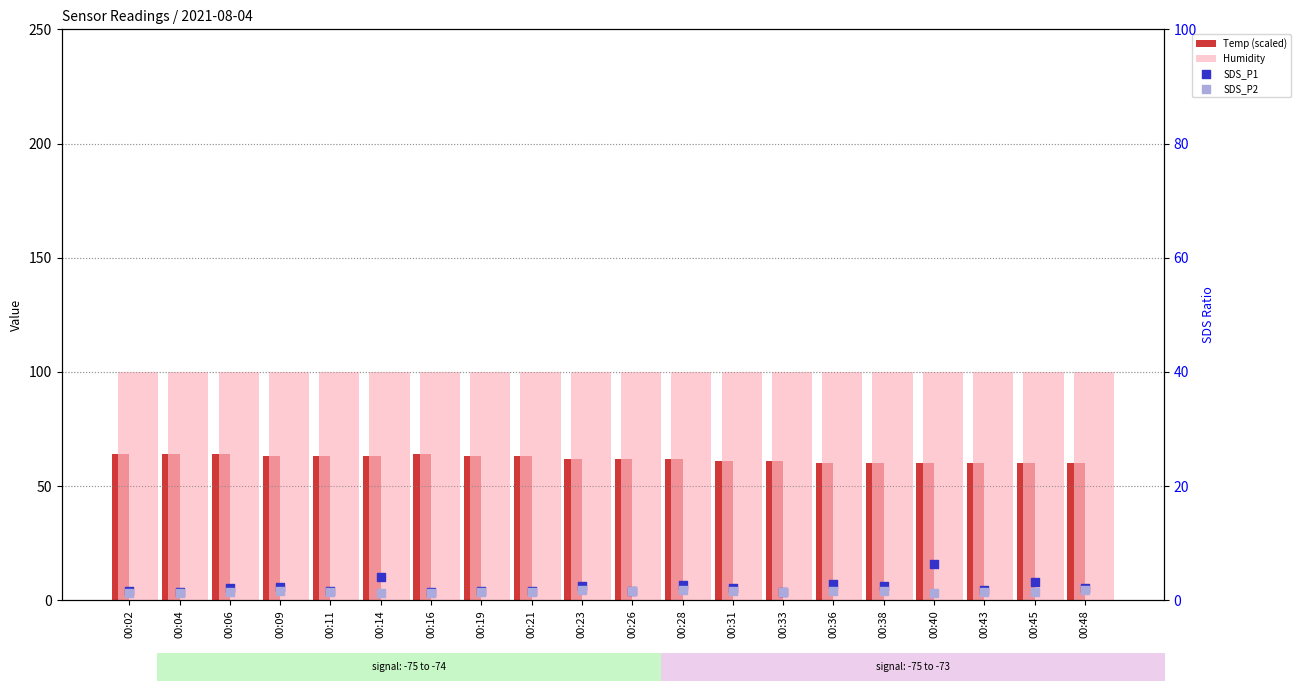

Is the value of SDS_P2 at 00:09 greater than the value of Temp (scaled) at 00:04?

No